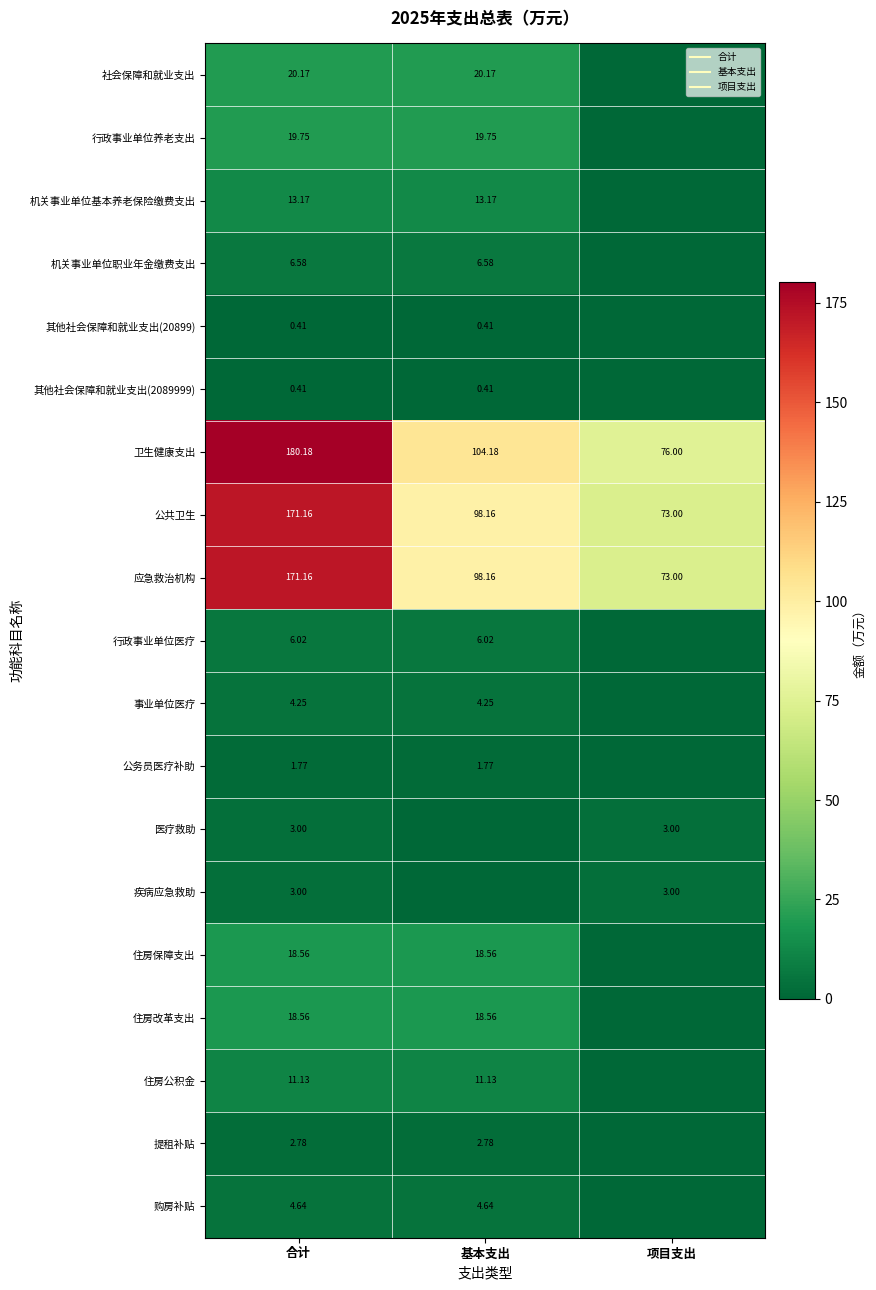

The 卫生健康支出 series shows 181.8 at 基本支出. True or false?

False